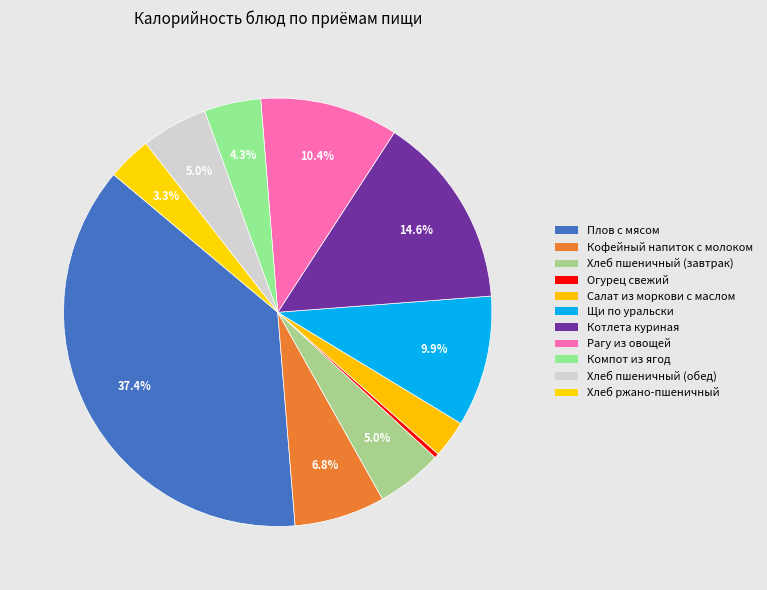

Is it true that Хлеб пшеничный (обед) is 5% of the pie?

True